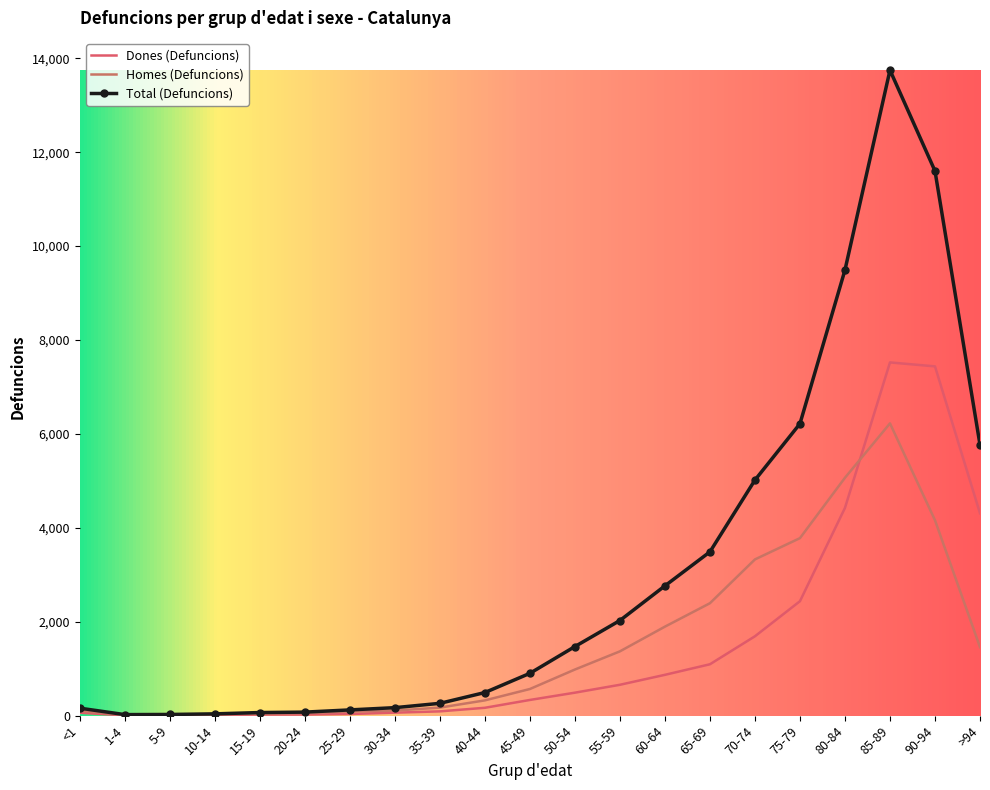

Count the number of categories in the chart.

21